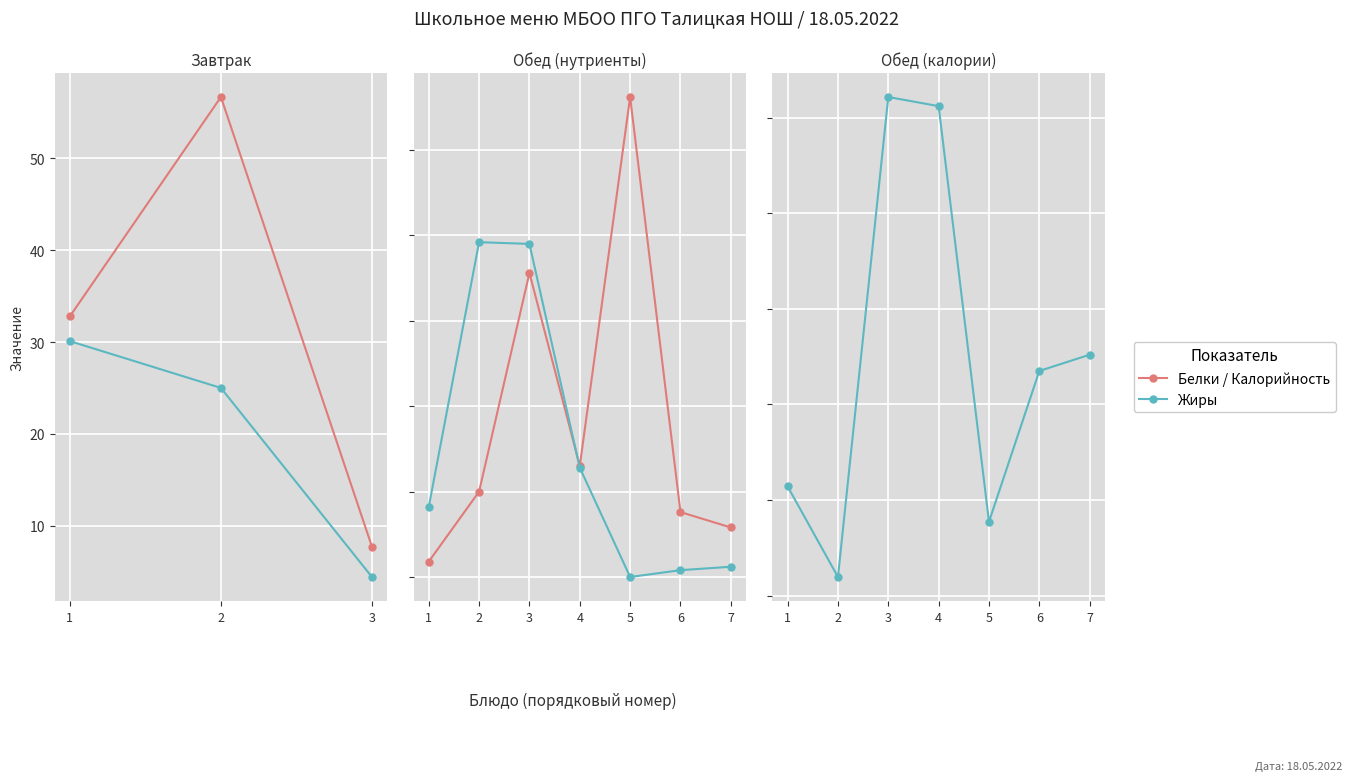

True or false: Белки and Калорийность cross at least once.

False